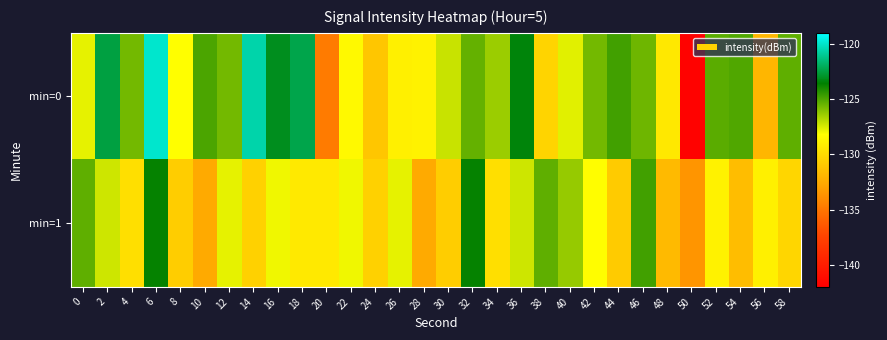

How many categories are shown in the chart?

30